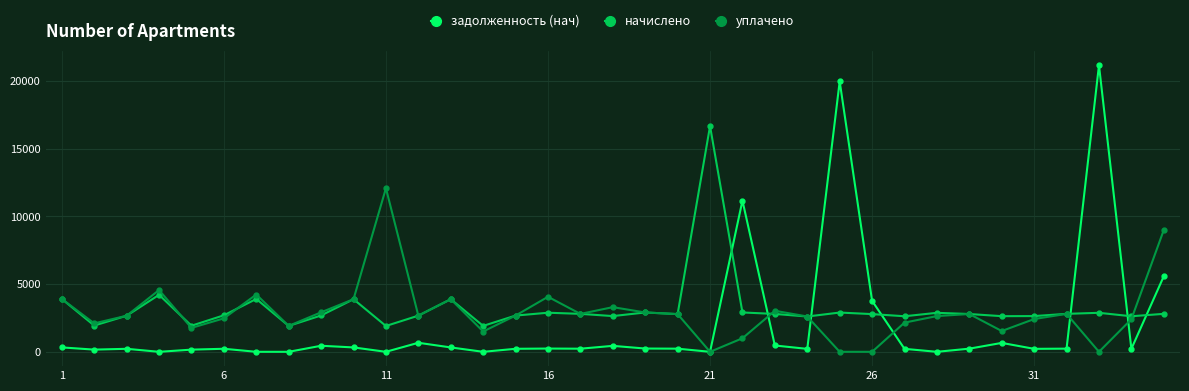

Which series has the largest range (max minus min)?

задолженность (нач)